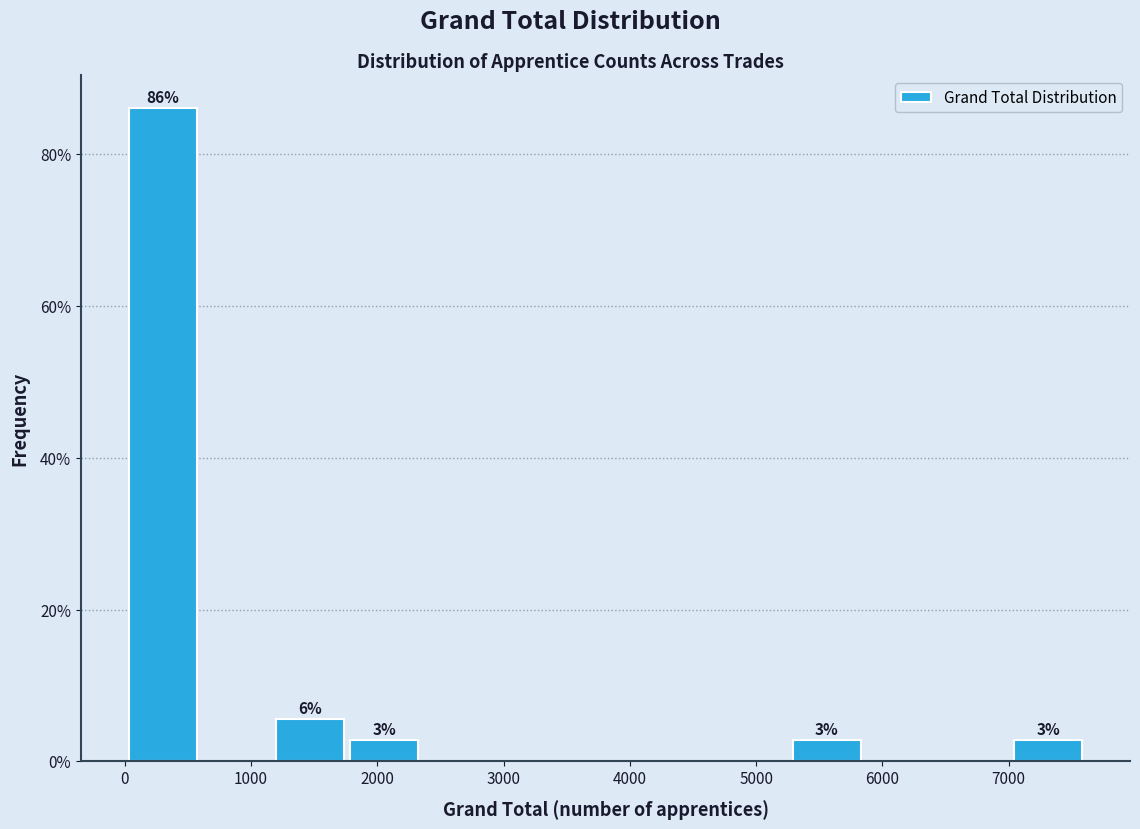

Over which range of the x-axis is the bar tallest?

0 to 600